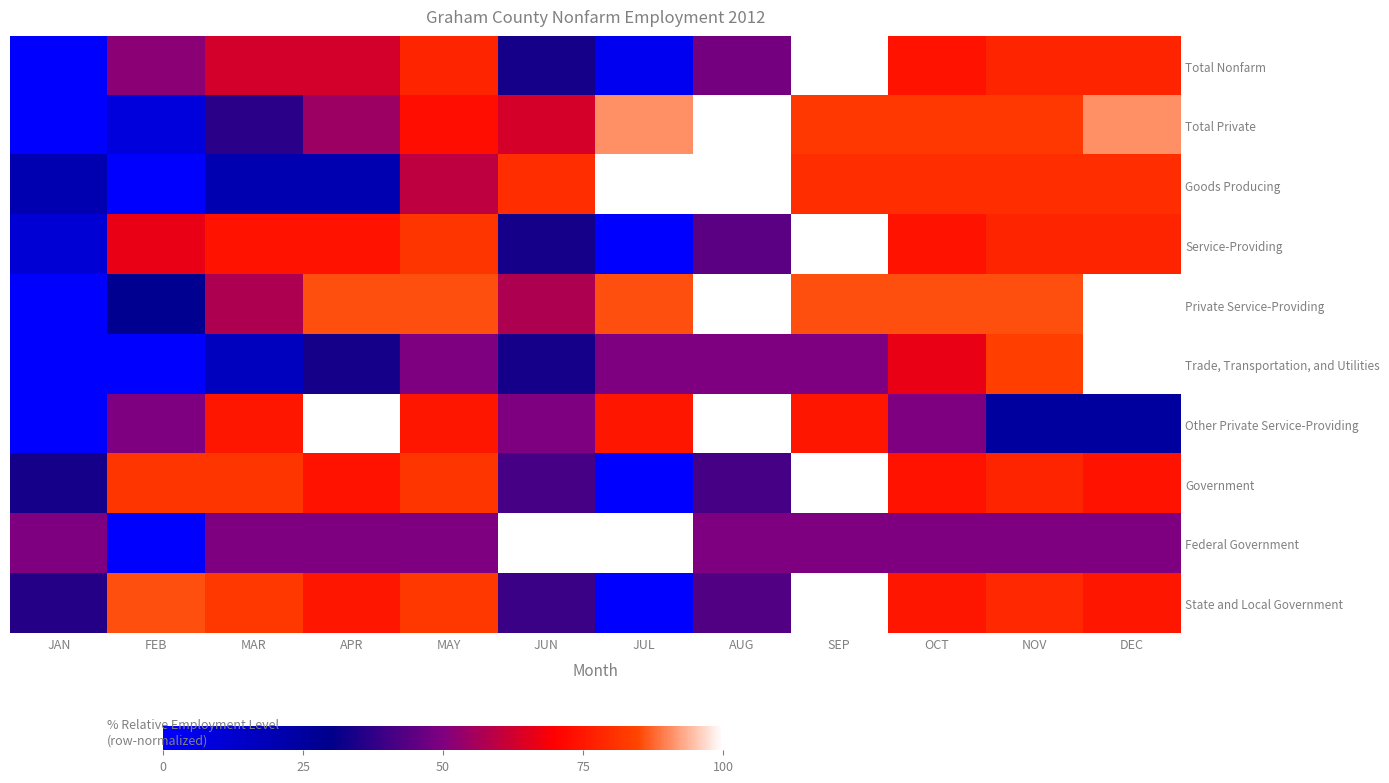

Which series has the widest spread of values?

State and Local Government